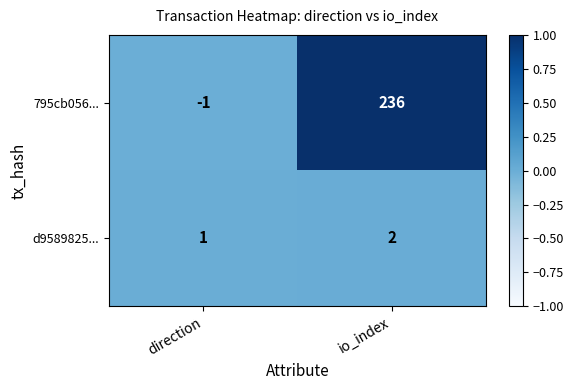

What is the greatest value displayed?

236